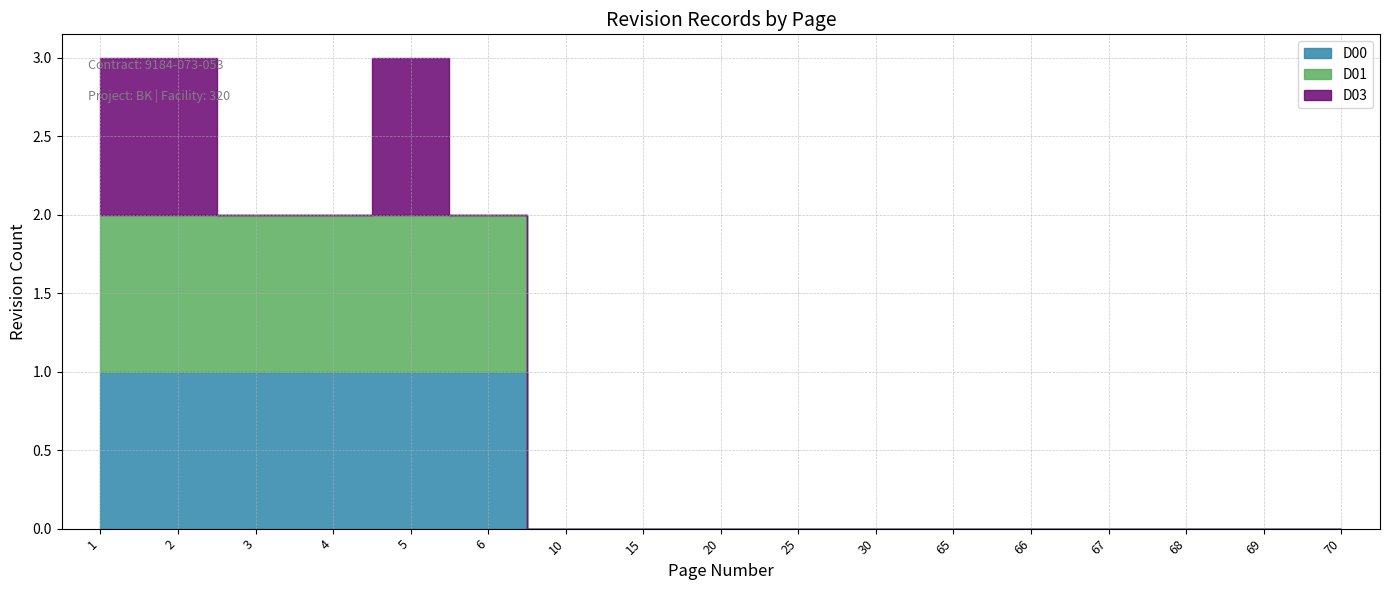

In D03, how many points are higher than both neighbors (excluding endpoints)?

1